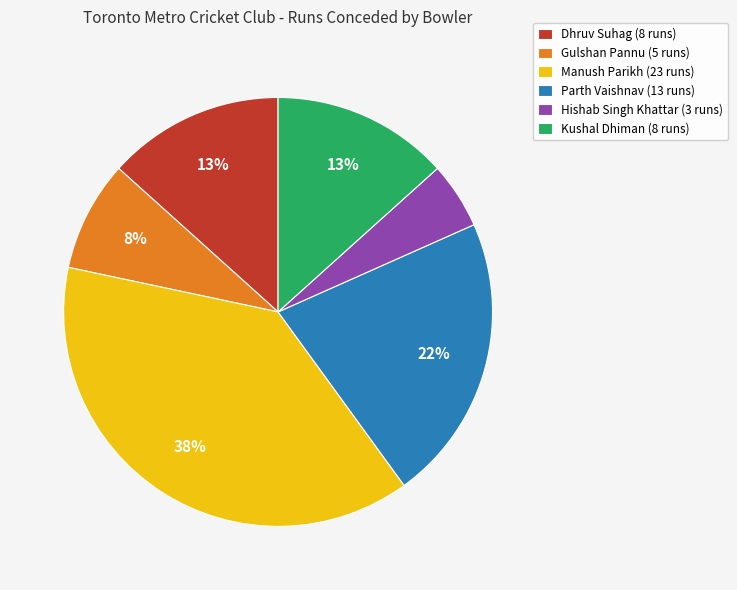

What is the smallest slice in the pie chart?

Hishab Singh Khattar